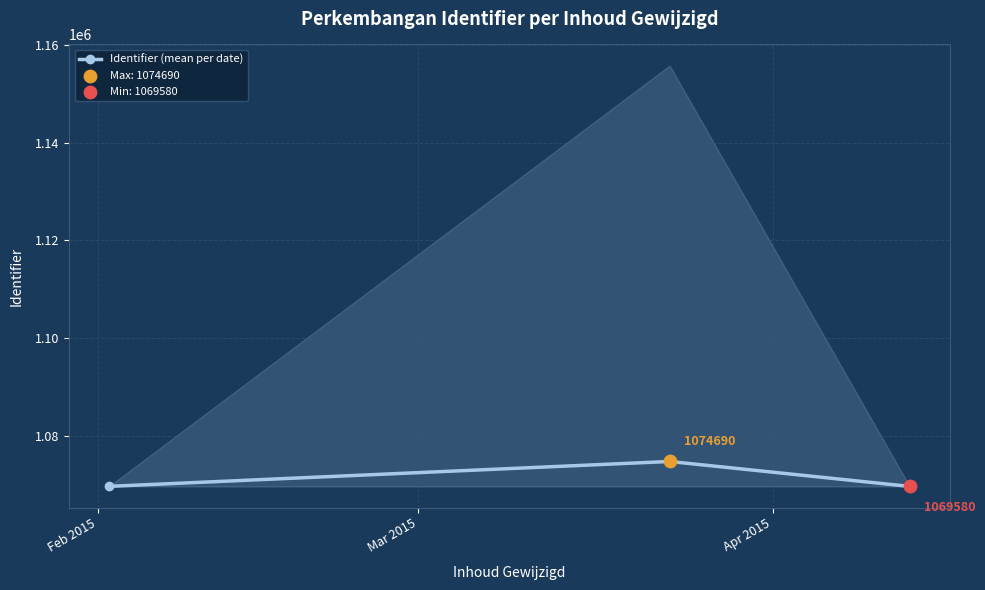

What is the change in value from Feb 2015 to Apr 2015?

-15.0